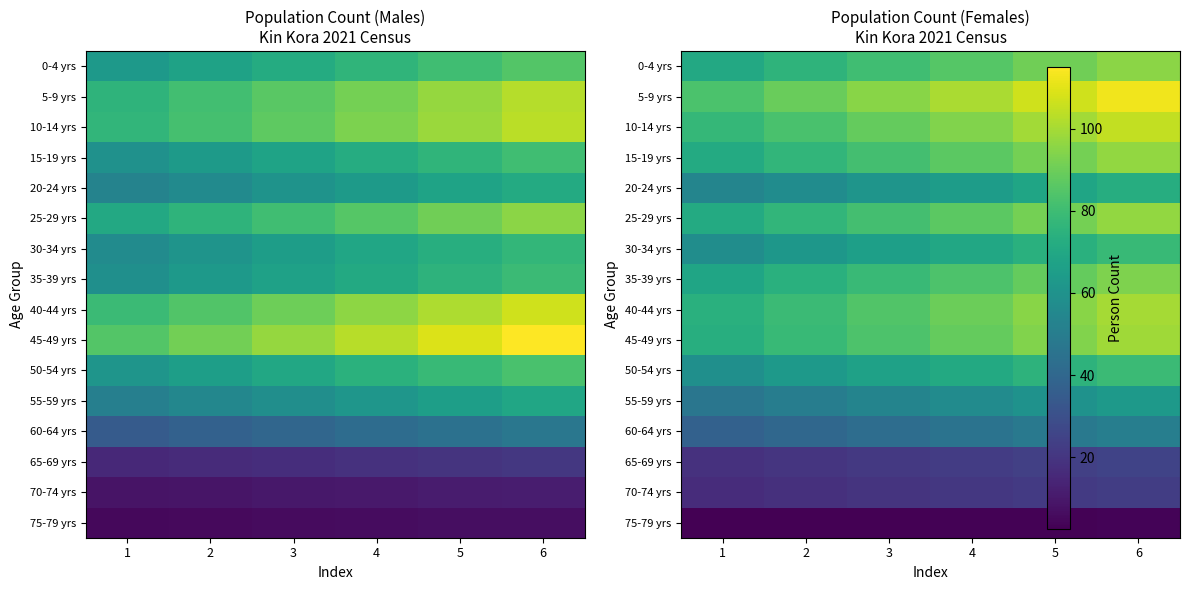

List the labels in order of 70-74 yrs value, largest first.

6, 5, 4, 3, 2, 1